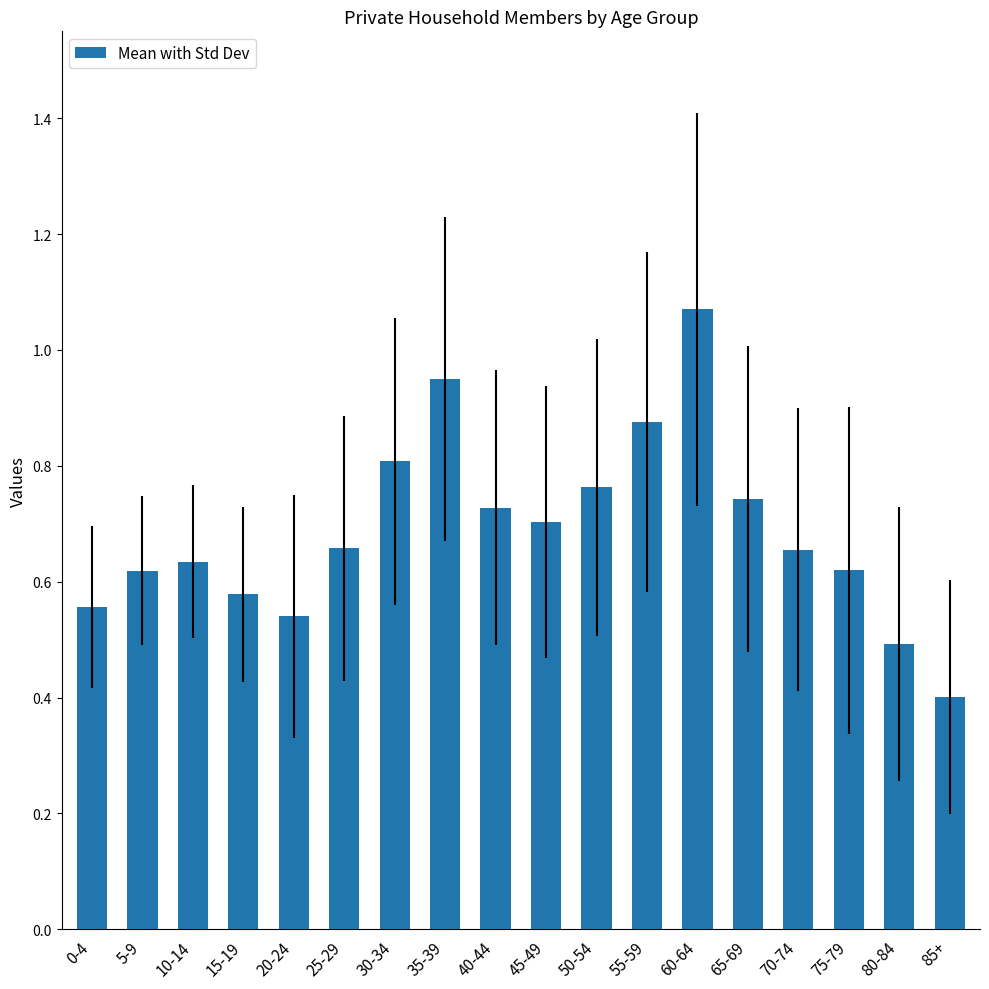

What is the change in value from 25-29 to 35-39?

+0.3